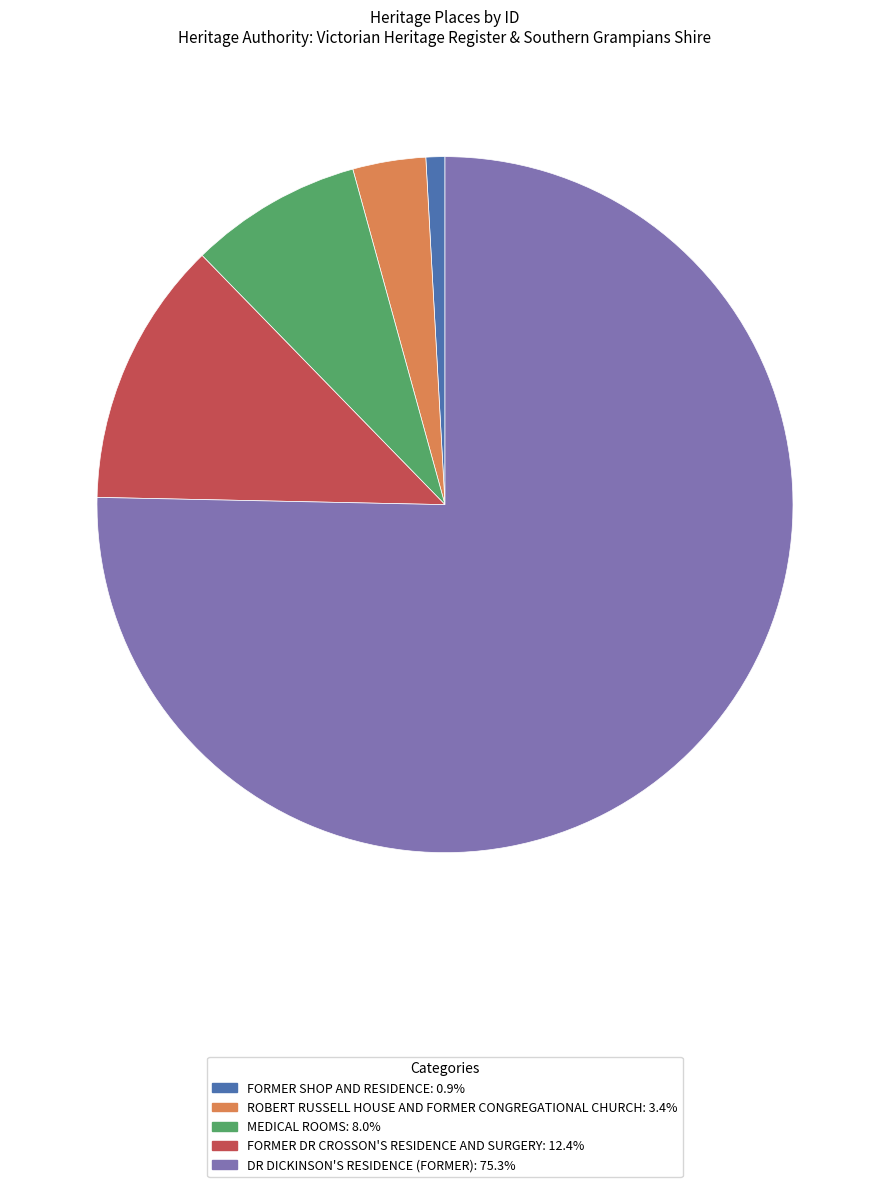

What is the smallest slice in the pie chart?

FORMER SHOP AND RESIDENCE